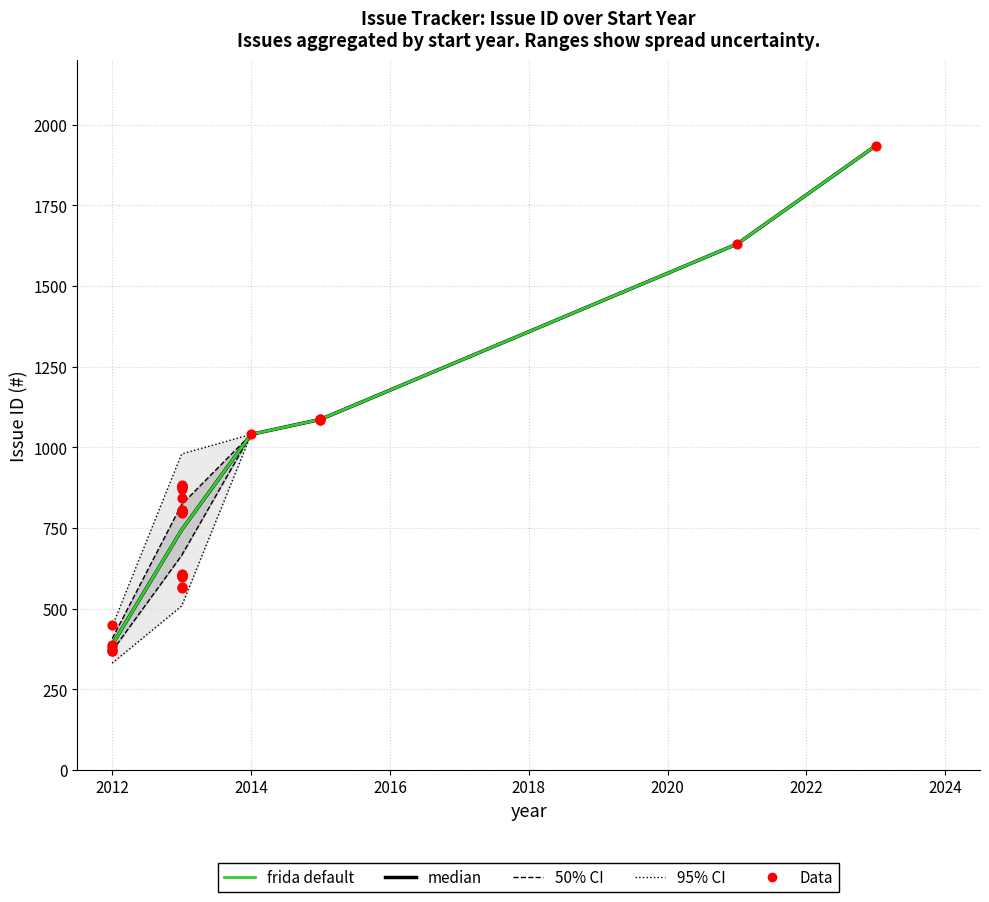

What is the change in value from 2013-10 to 2013-05?

-191